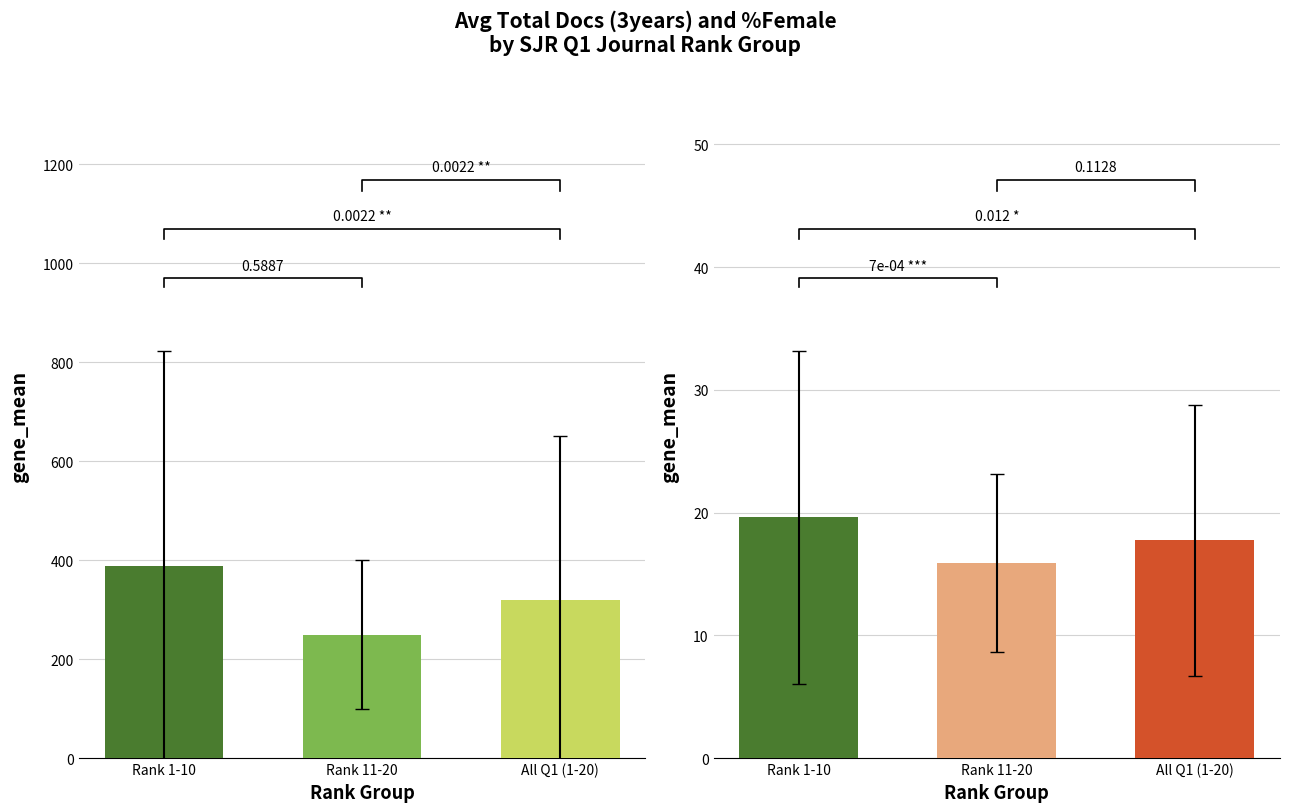

What is the label of the 1st bar from the right?

All Q1 (1-20)